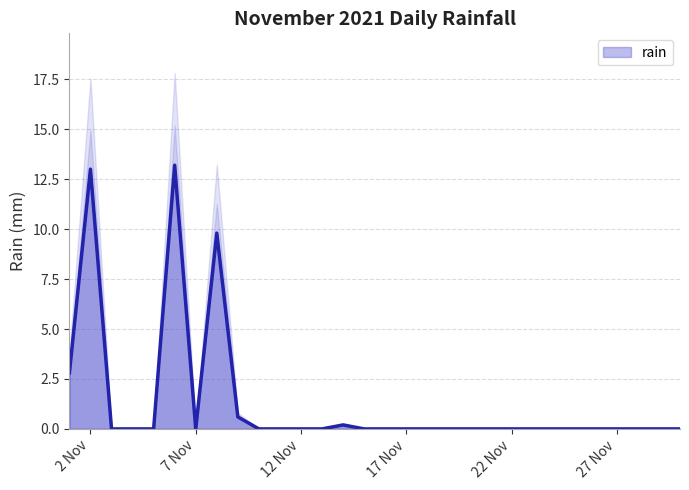

Rank the categories by value from highest to lowest.

2021-11-06, 2021-11-02, 2021-11-08, 2021-11-01, 2021-11-09, 2021-11-14, 2021-11-03, 2021-11-04, 2021-11-05, 2021-11-07, 2021-11-10, 2021-11-11, 2021-11-12, 2021-11-13, 2021-11-15, 2021-11-16, 2021-11-17, 2021-11-18, 2021-11-19, 2021-11-20, 2021-11-21, 2021-11-22, 2021-11-23, 2021-11-24, 2021-11-25, 2021-11-26, 2021-11-27, 2021-11-28, 2021-11-29, 2021-11-30